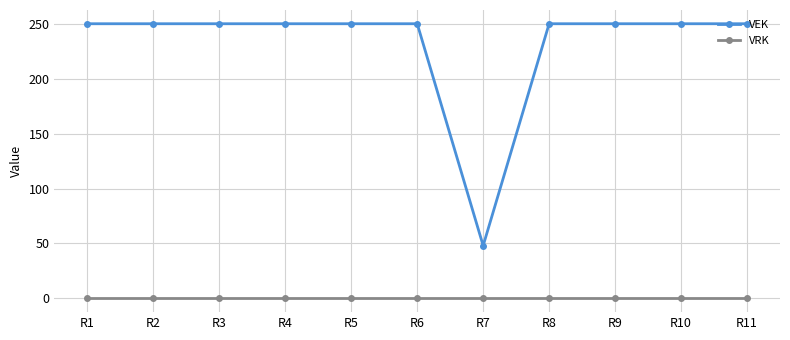

What is the average value of the VEK series?

232